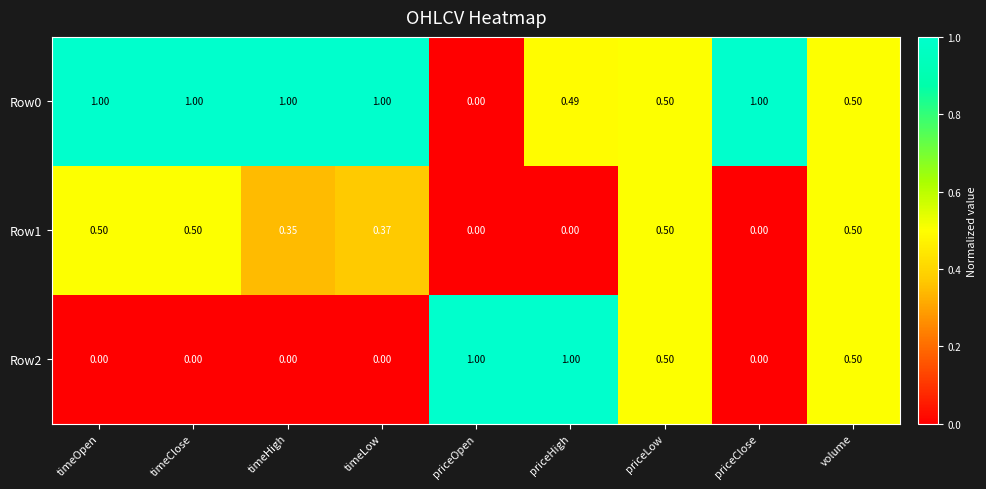

At which label does Row0 reach its minimum?

priceOpen